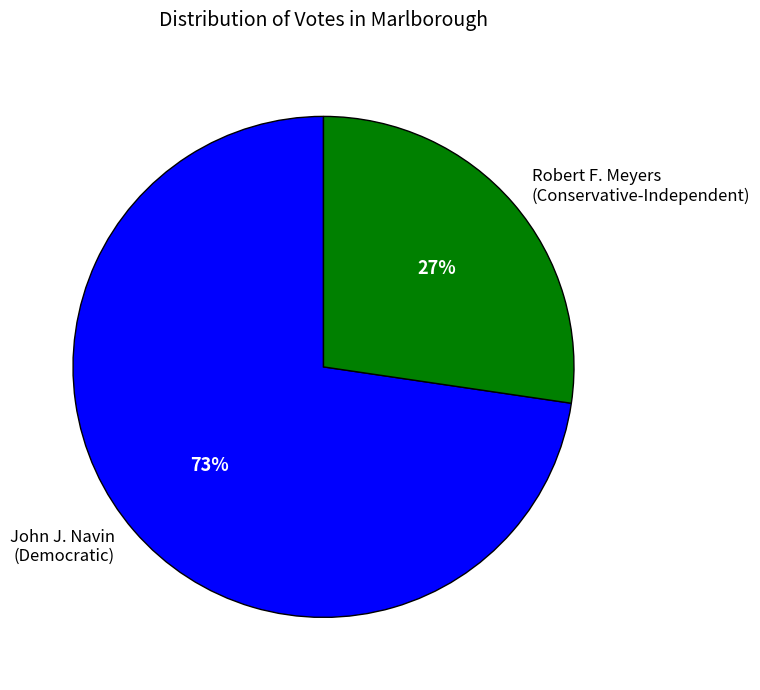

Which has a higher value, Robert F. Meyers (Conservative-Independent) or John J. Navin (Democratic)?

John J. Navin (Democratic)